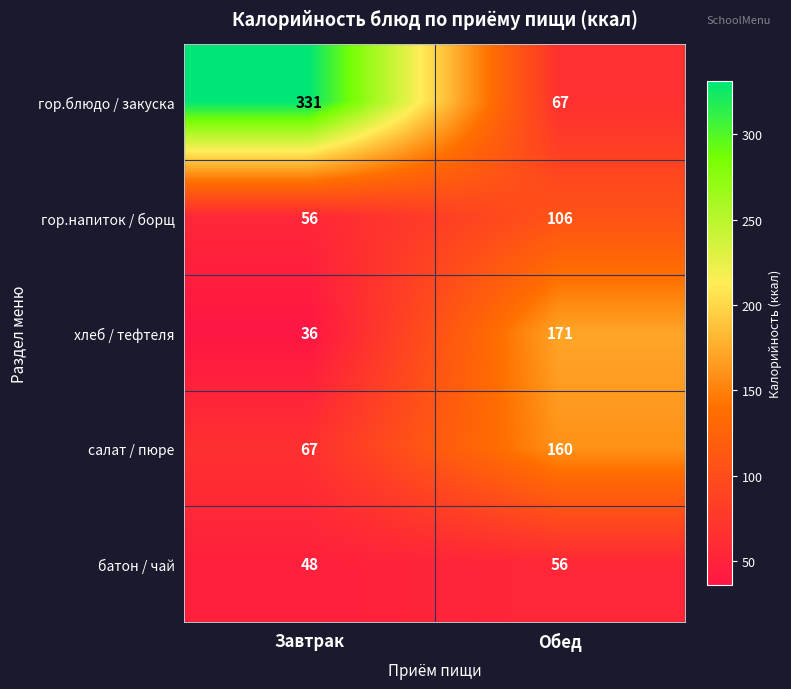

Where is хлеб / тефтеля nearest to the value 103?

Завтрак